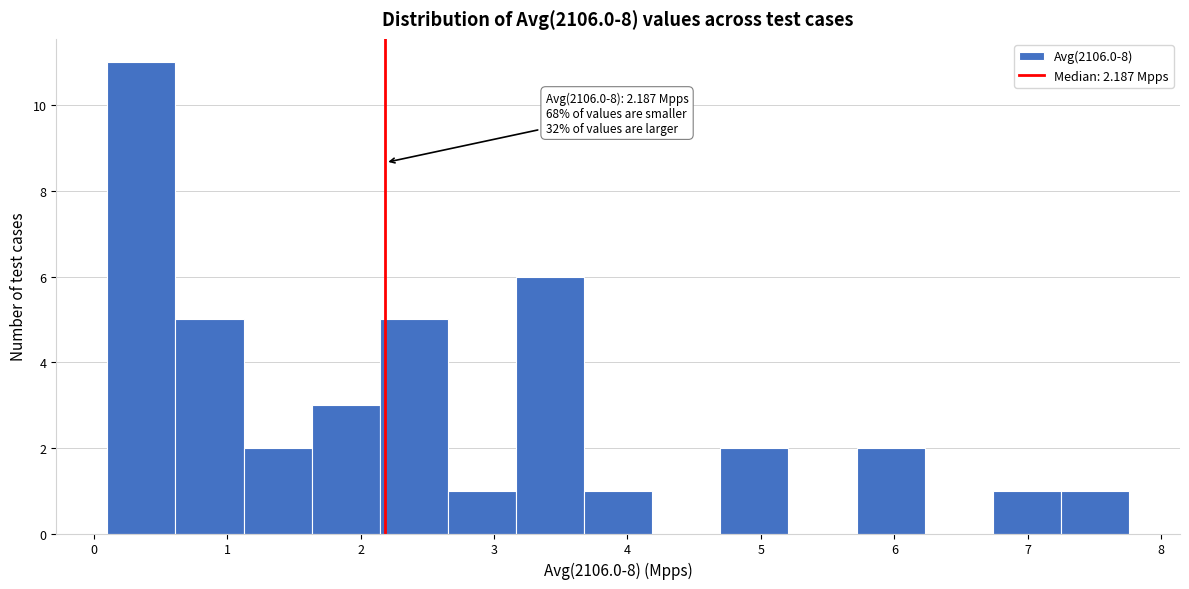

Which range on the x-axis has the tallest bar?

0.1 to 0.6